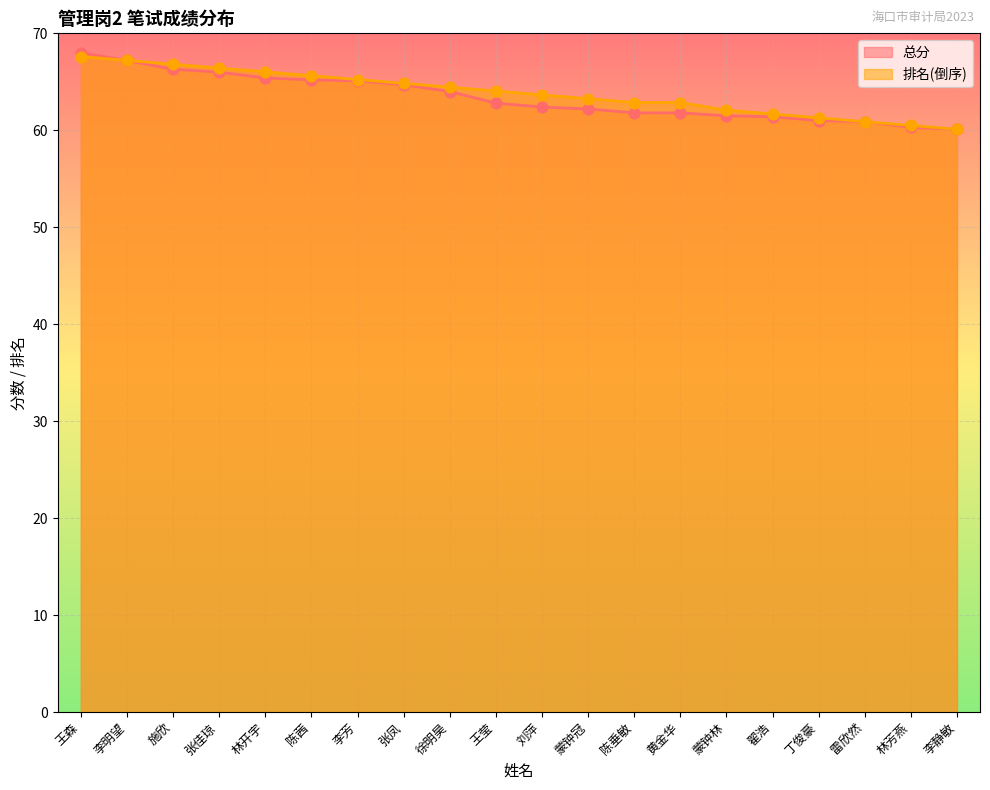

At how many categories does at least one series exceed 66?

5